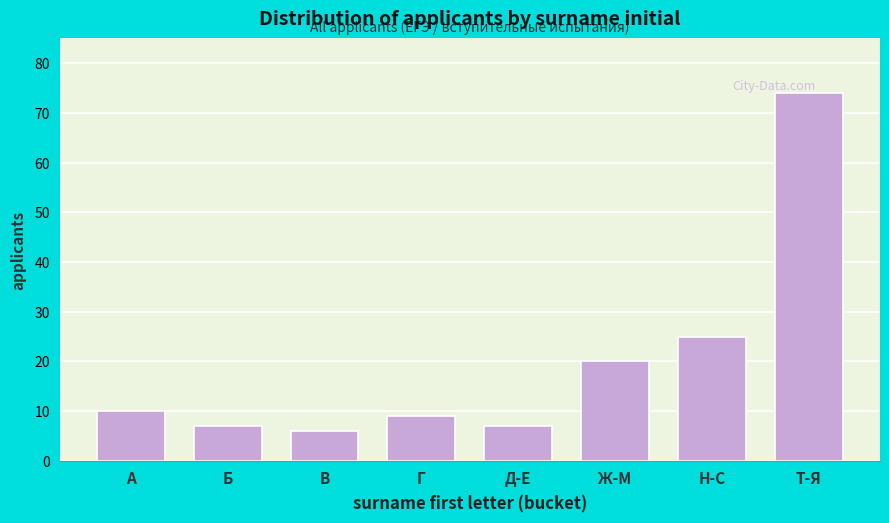

Reading left to right, extract all data points from this chart.

А=10	Б=7	В=6	Г=9	Д-Е=7	Ж-М=20	Н-С=25	Т-Я=74